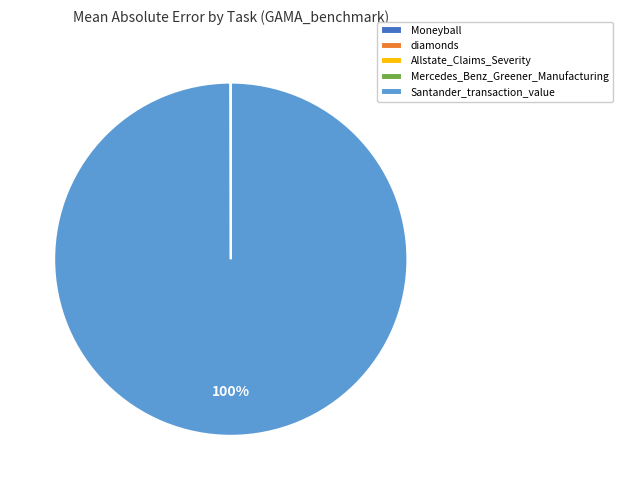

Which slice represents more than half of the pie?

Santander_transaction_value